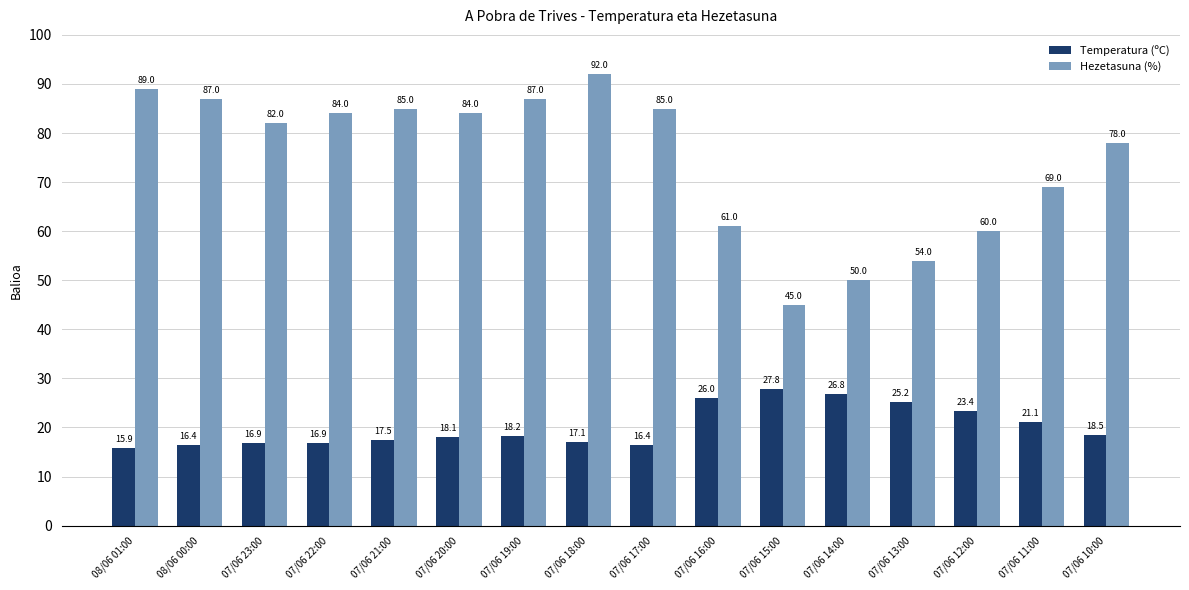

Reading left to right, what are all the values shown in this chart?

Temperatura (ºC): 15.9	16.4	16.9	16.9	17.5	18.1	18.2	17.1	16.4	26.0	27.8	26.8	25.2	23.4	21.1	18.5
Hezetasuna (%): 89.0	87.0	82.0	84.0	85.0	84.0	87.0	92.0	85.0	61.0	45.0	50.0	54.0	60.0	69.0	78.0